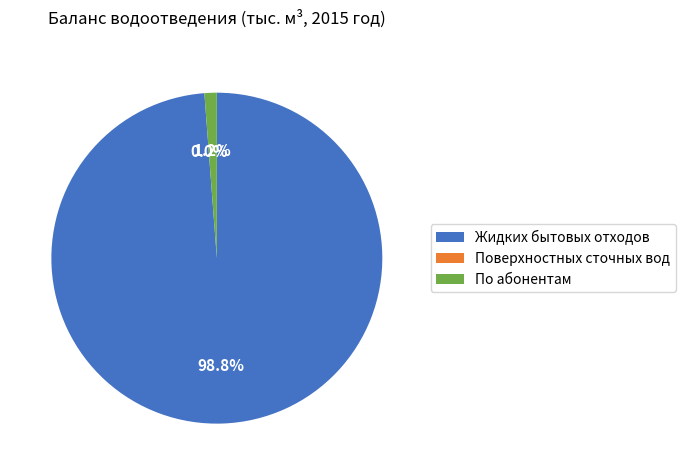

To the nearest percent, what is the combined percentage of По абонентам and Жидких бытовых отходов?

100%